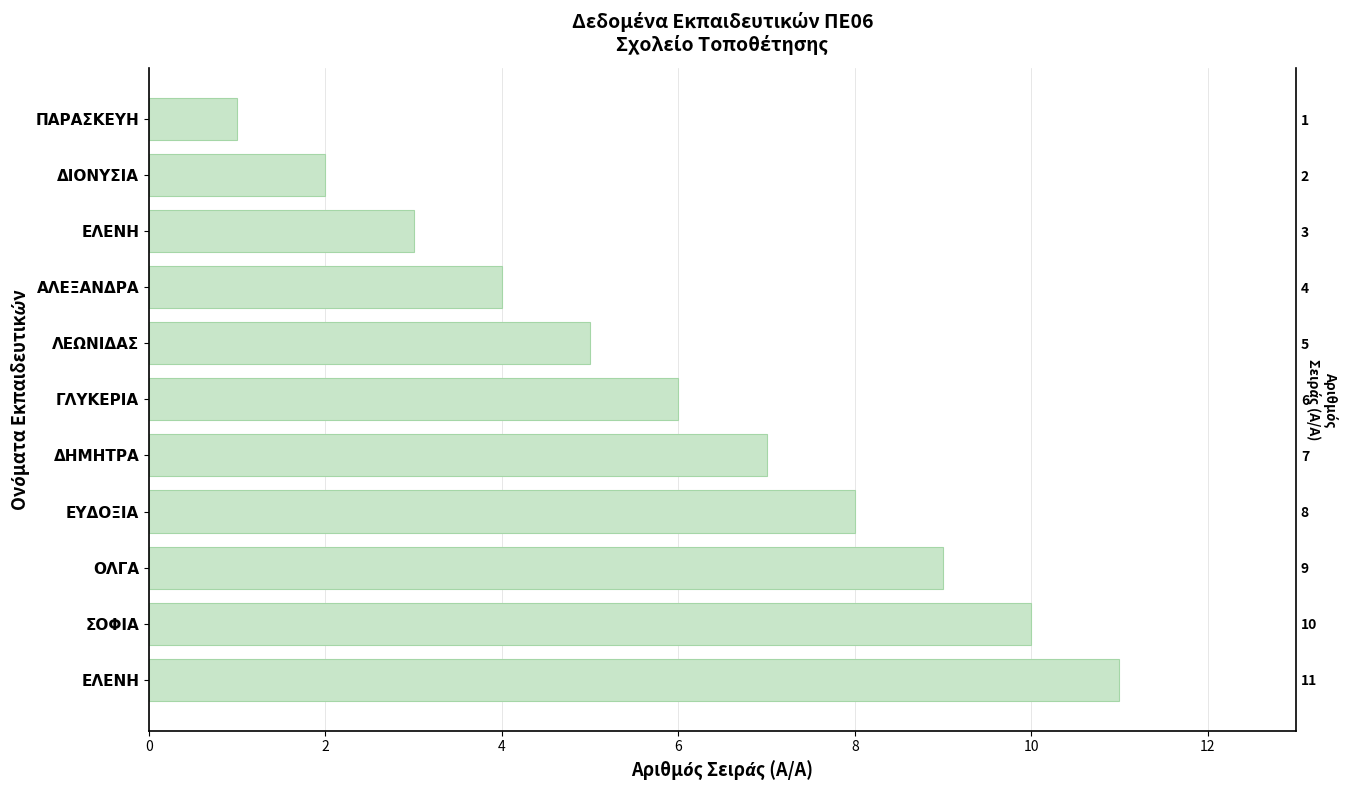

What is the average value?

6